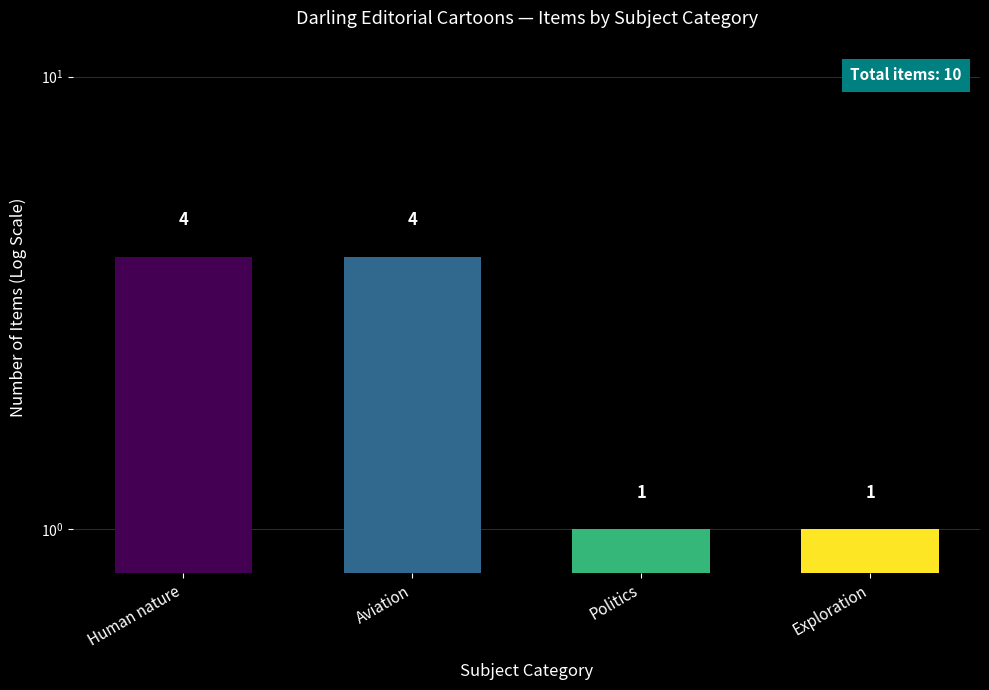

Reading left to right, what are all the values shown in this chart?

4	4	1	1